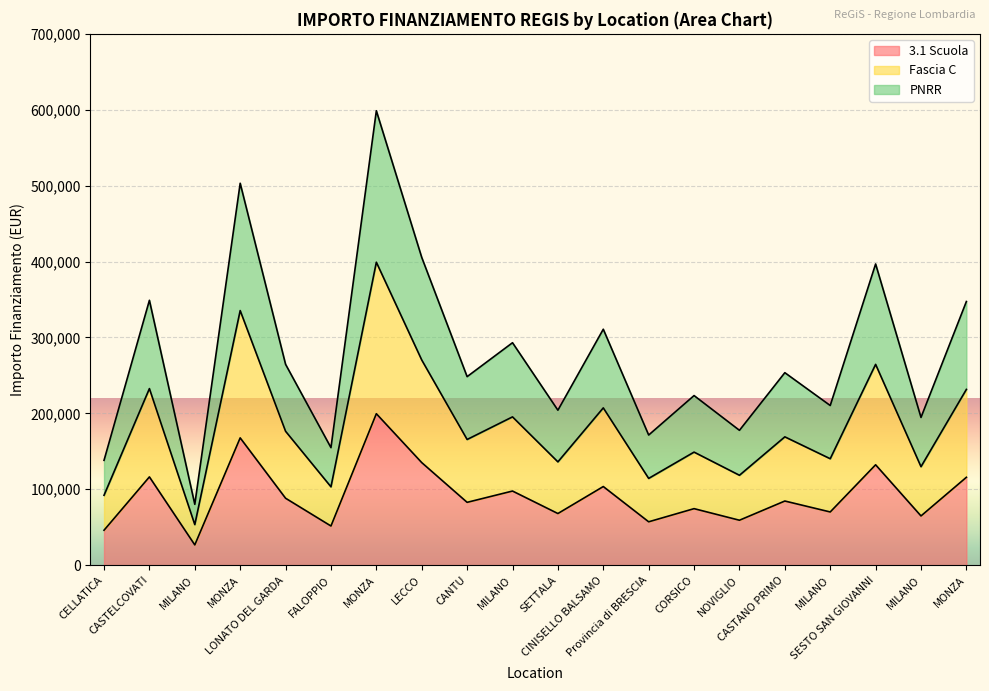

What is the label of the 20th point from the left?

MONZA